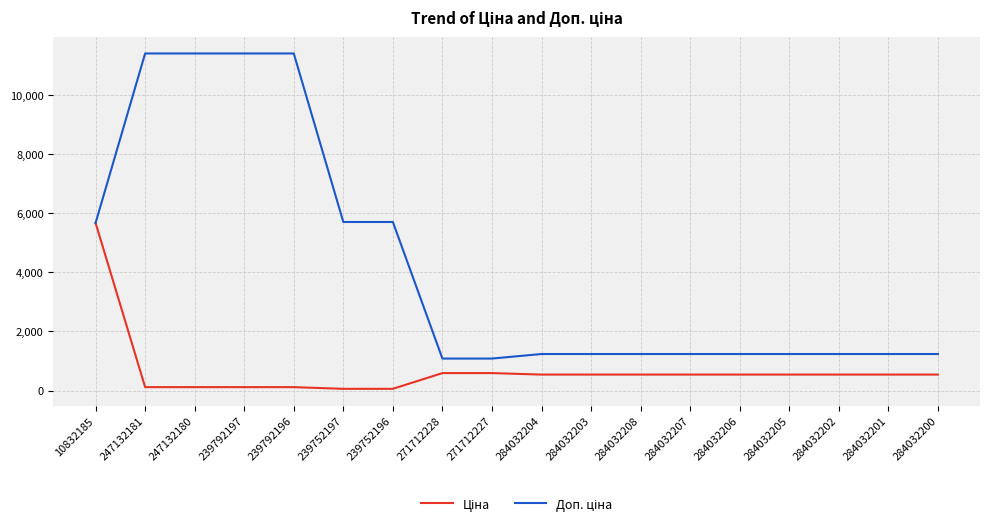

What is the spread (max minus min) of values at 284032201?

696.4